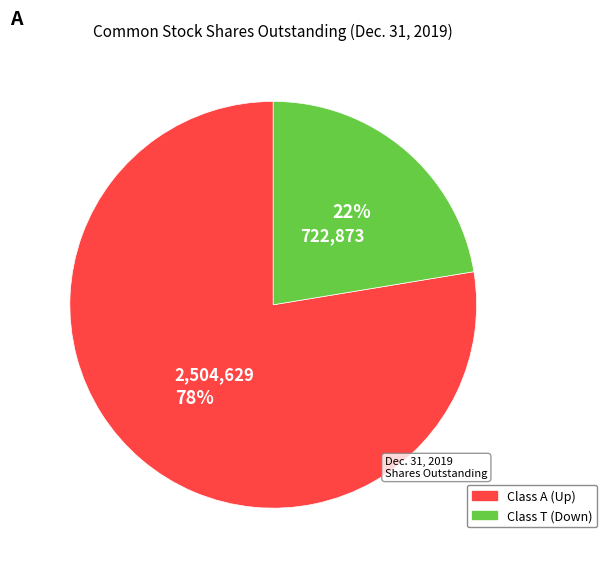

Count the number of slices in the pie.

2